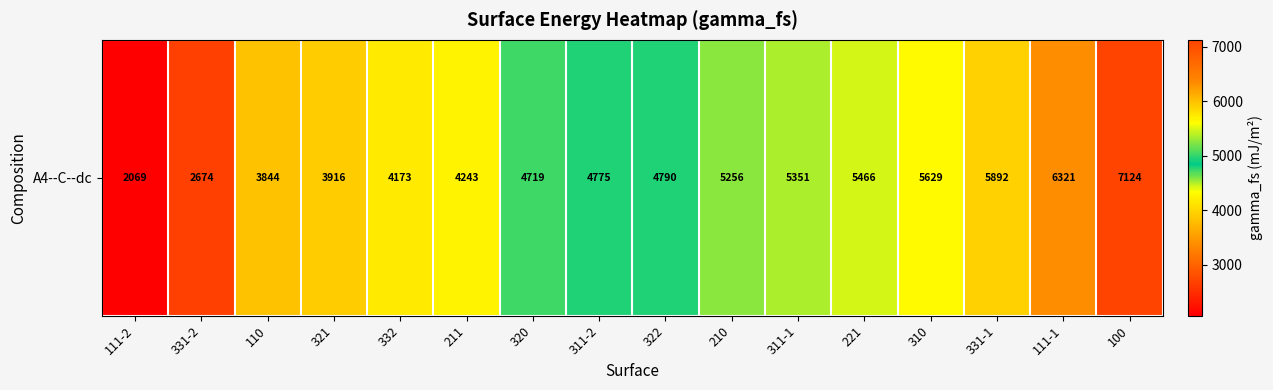

Which category has the lowest value across all series?

111-2